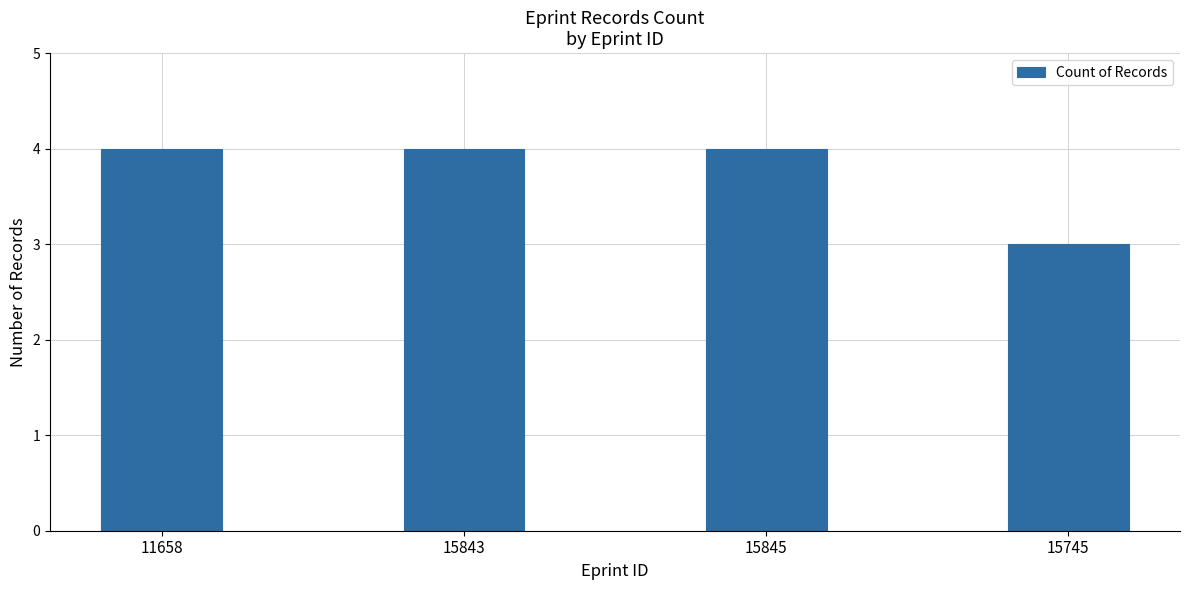

Reading left to right, transcribe all the data shown in this chart.

4	4	4	3